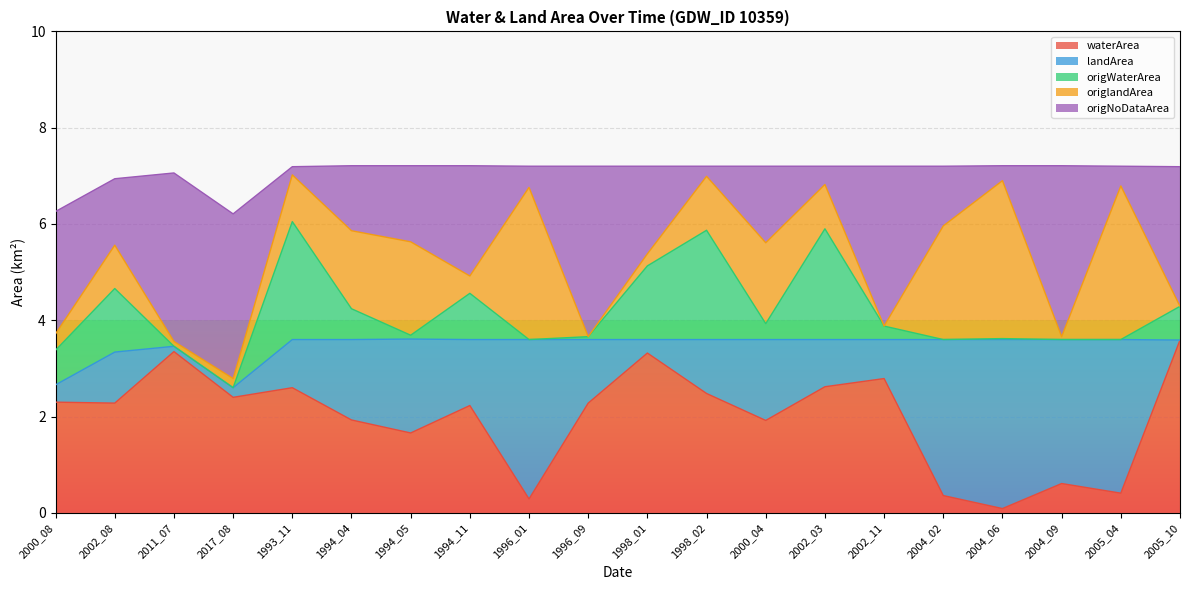

What is the difference between the second highest and second lowest values in the origNoDataArea series?

3.3